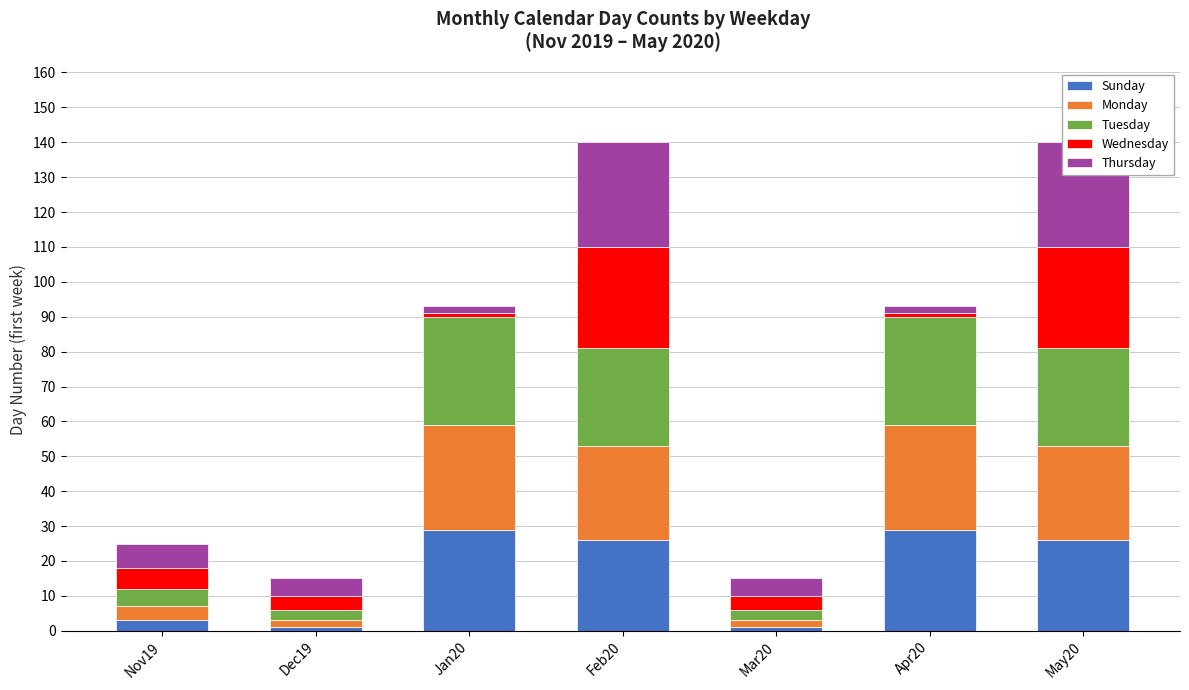

What are all the series names shown in the legend?

Sunday, Monday, Tuesday, Wednesday, Thursday